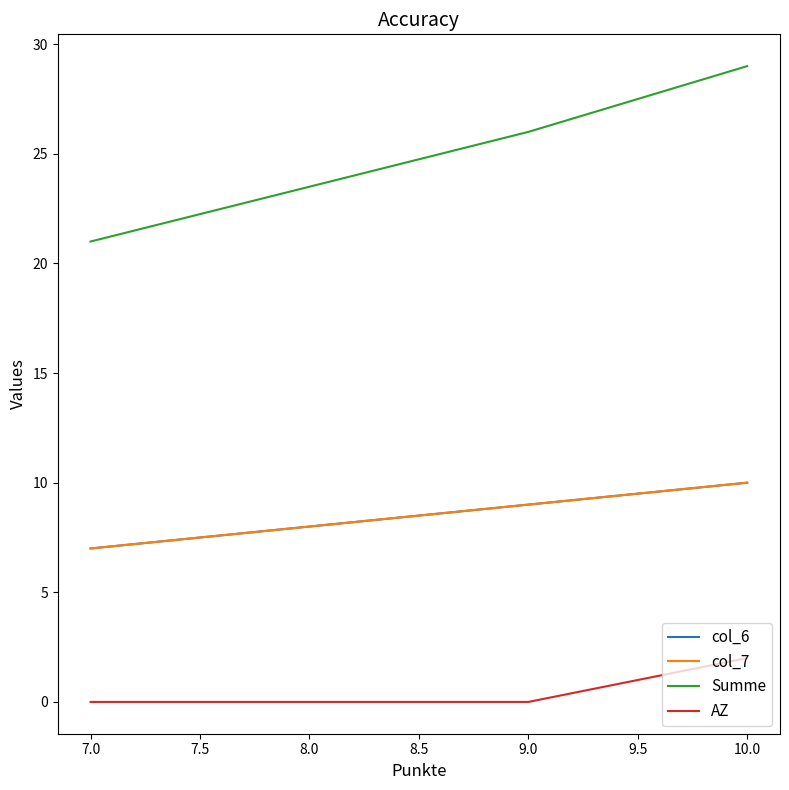

Is it true that AZ equals 0 at 9.0?

True